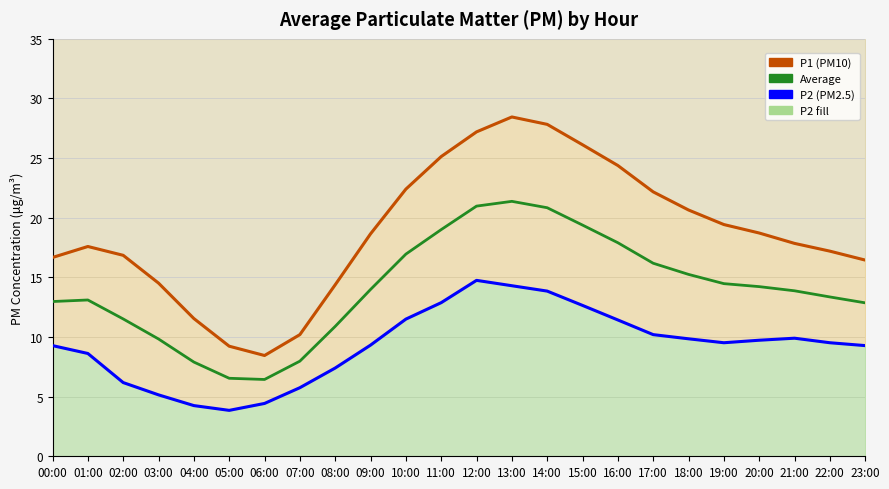

Reading left to right, what are all the values shown in this chart?

P1 (PM10): 00:00=16.7	01:00=17.6	02:00=16.9	03:00=14.5	04:00=11.6	05:00=9.2	06:00=8.4	07:00=10.2	08:00=14.4	09:00=18.6	10:00=22.4	11:00=25.1	12:00=27.2	13:00=28.4	14:00=27.8	15:00=26.1	16:00=24.4	17:00=22.2	18:00=20.6	19:00=19.4	20:00=18.7	21:00=17.9	22:00=17.2	23:00=16.4
P2 (PM2.5): 00:00=9.3	01:00=8.6	02:00=6.2	03:00=5.2	04:00=4.2	05:00=3.9	06:00=4.4	07:00=5.8	08:00=7.4	09:00=9.3	10:00=11.5	11:00=12.9	12:00=14.8	13:00=14.3	14:00=13.8	15:00=12.7	16:00=11.4	17:00=10.2	18:00=9.8	19:00=9.5	20:00=9.7	21:00=9.9	22:00=9.5	23:00=9.3
Average: 00:00=13.0	01:00=13.1	02:00=11.5	03:00=9.8	04:00=7.9	05:00=6.5	06:00=6.4	07:00=8.0	08:00=10.9	09:00=14.0	10:00=16.9	11:00=19.0	12:00=21.0	13:00=21.4	14:00=20.8	15:00=19.4	16:00=17.9	17:00=16.2	18:00=15.2	19:00=14.5	20:00=14.2	21:00=13.9	22:00=13.4	23:00=12.9